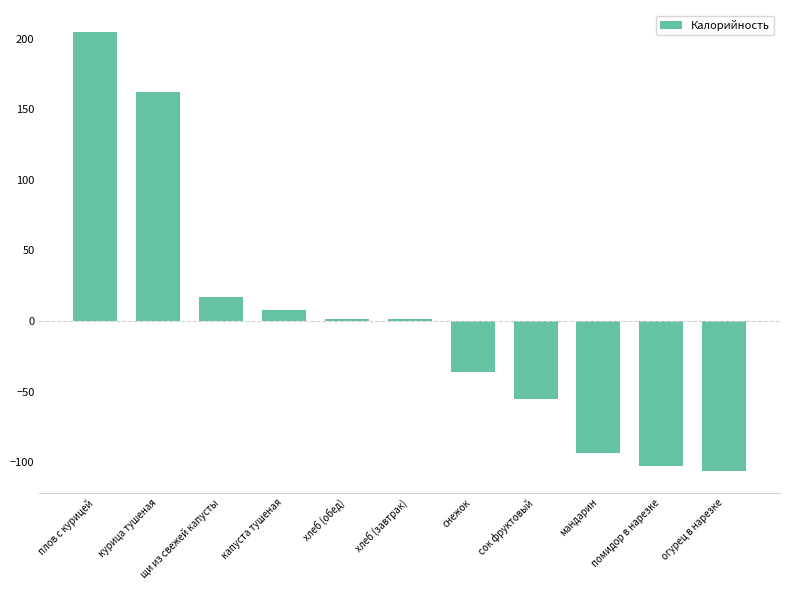

What is the approximate value at снежок?

-36.3